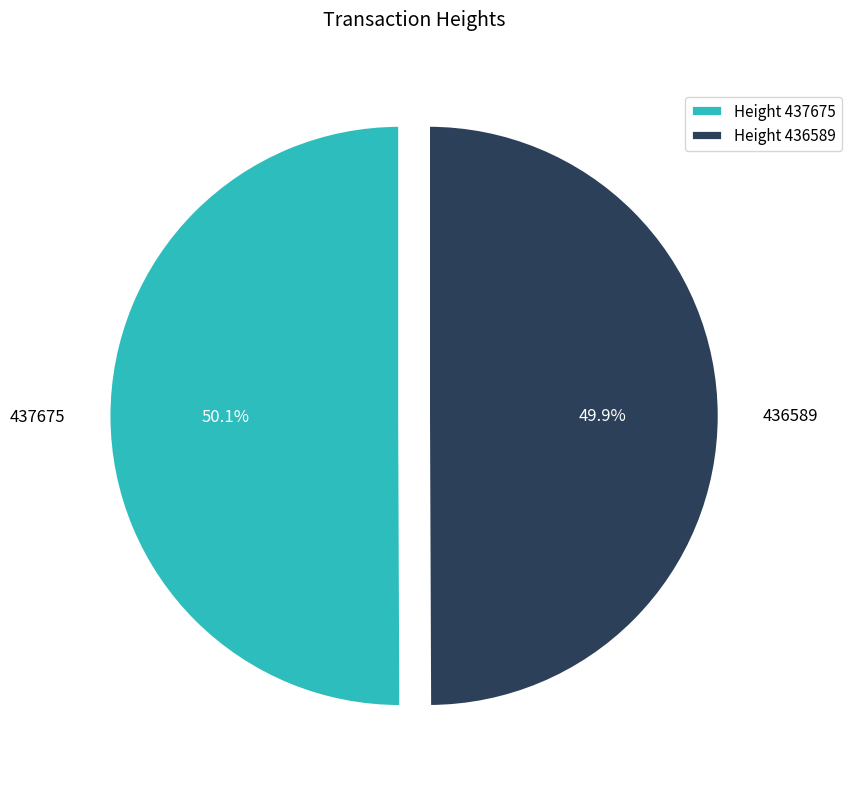

What portion of the pie excludes 436589?

50.1%